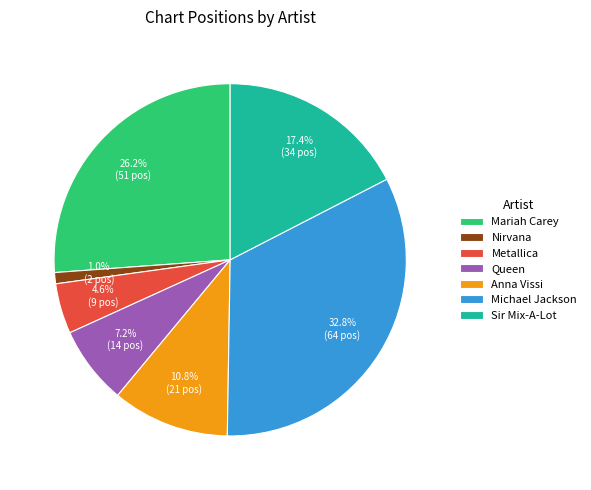

True or false: Queen accounts for 7% of the total.

True